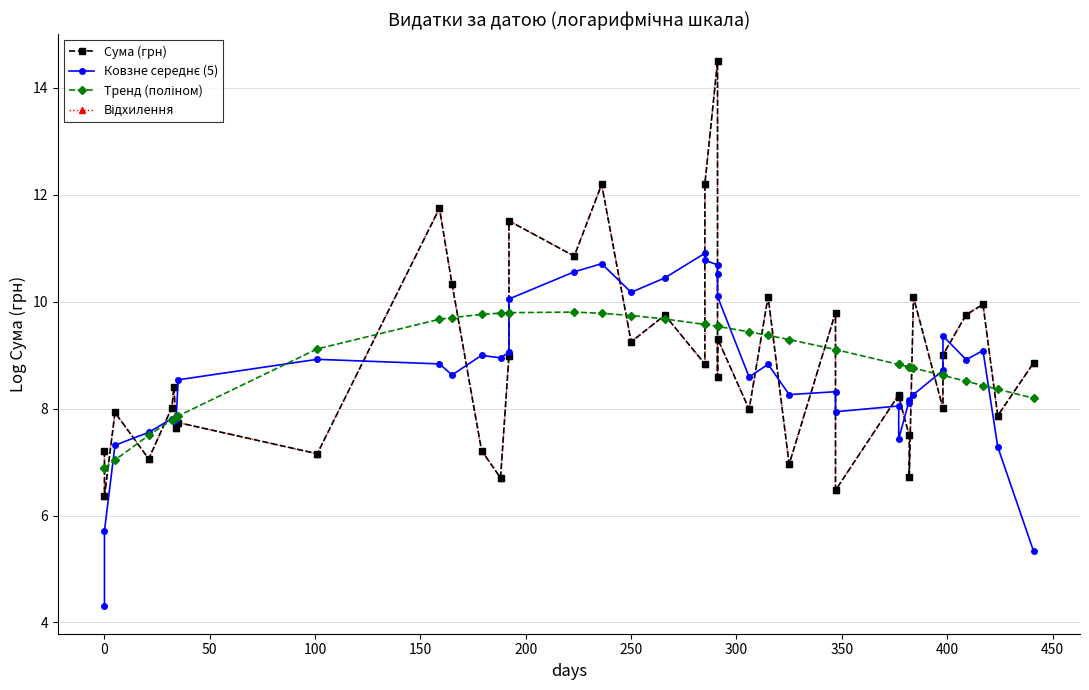

Which series has the largest total across all categories?

Тренд (поліном)